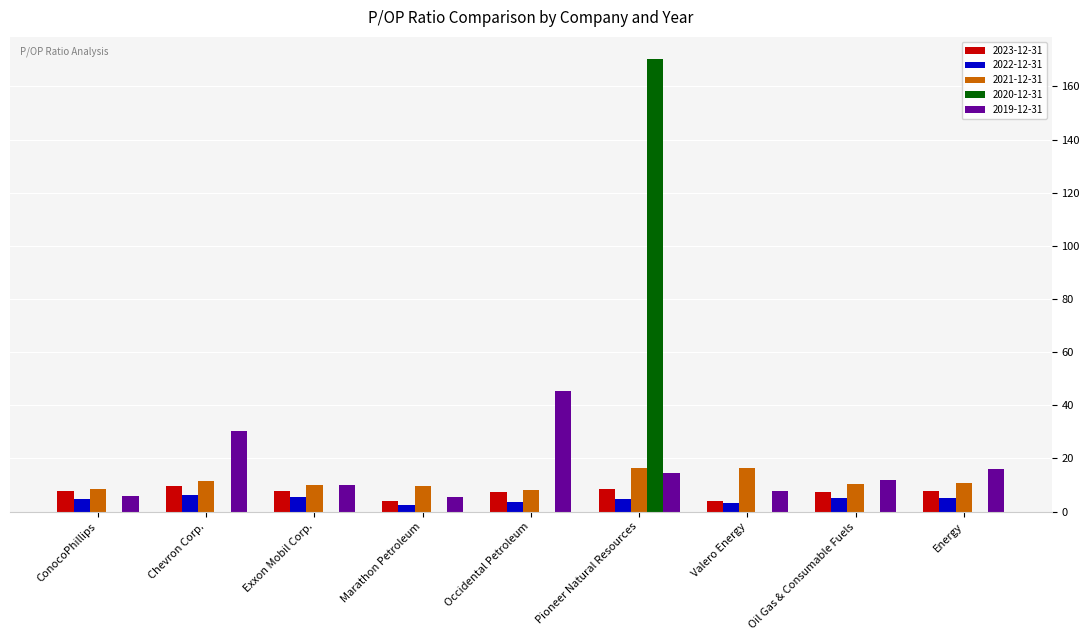

Is the value of 2023-12-31 at Marathon Petroleum greater than the value of 2019-12-31 at Exxon Mobil Corp.?

No